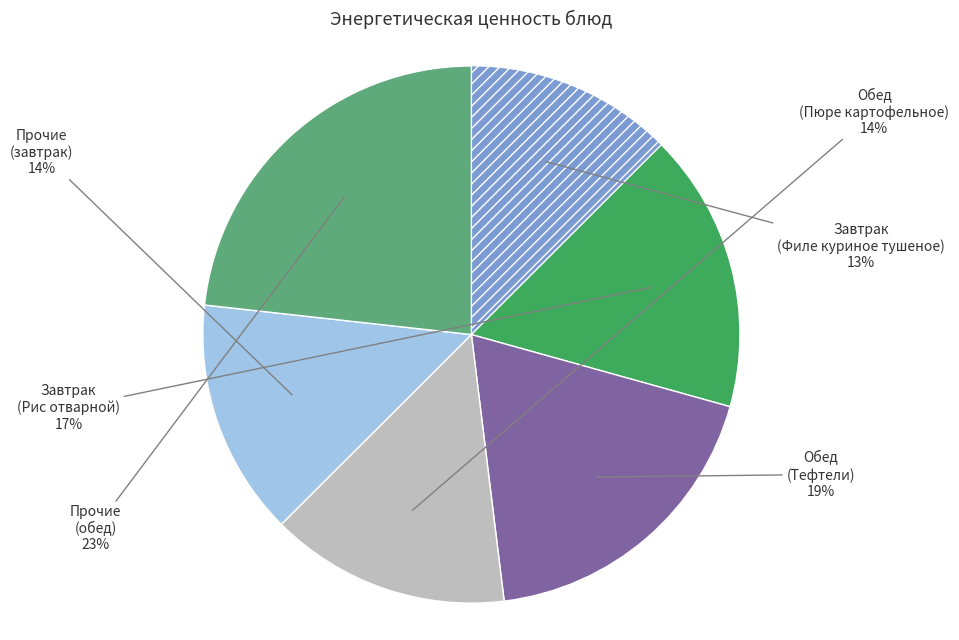

Does any single category account for the majority?

No